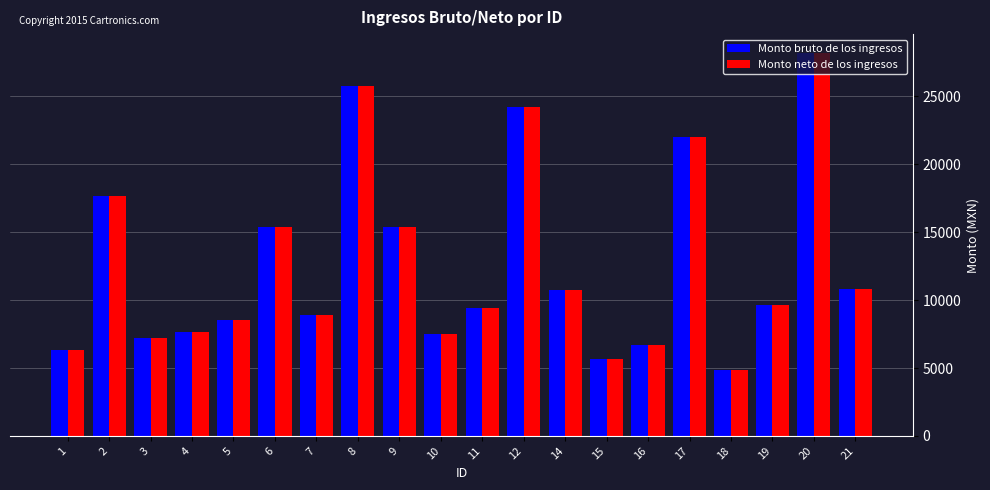

The value of Monto bruto de los ingresos at 5 is 15089.9. True or false?

False